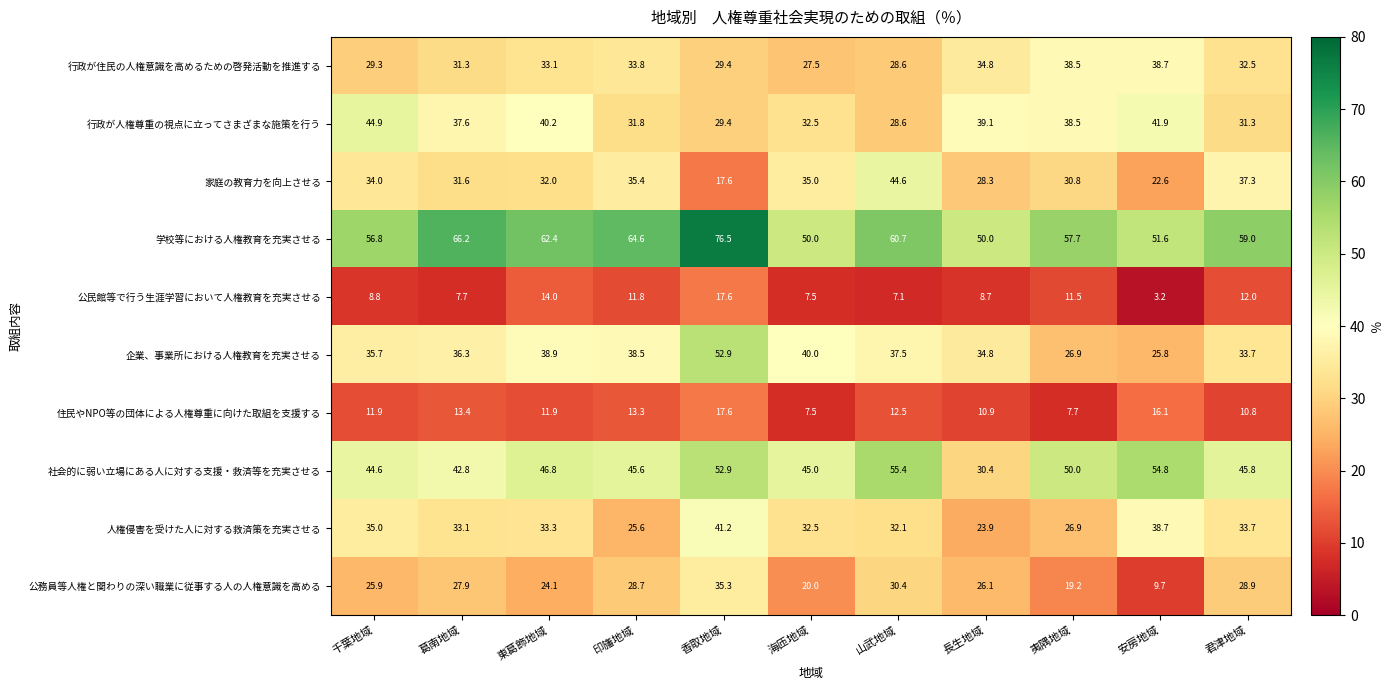

Which series has the largest total across all categories?

学校等における人権教育を充実させる